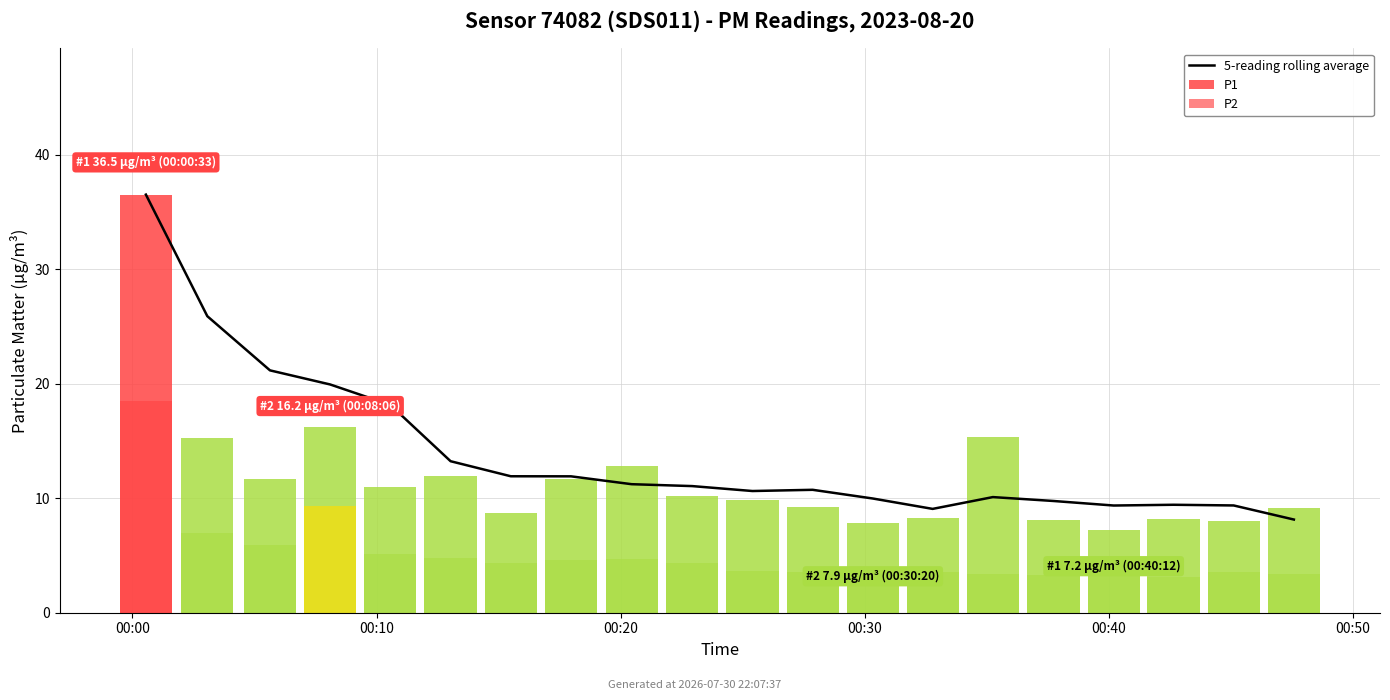

The value at 6 is 11.9. True or false?

True